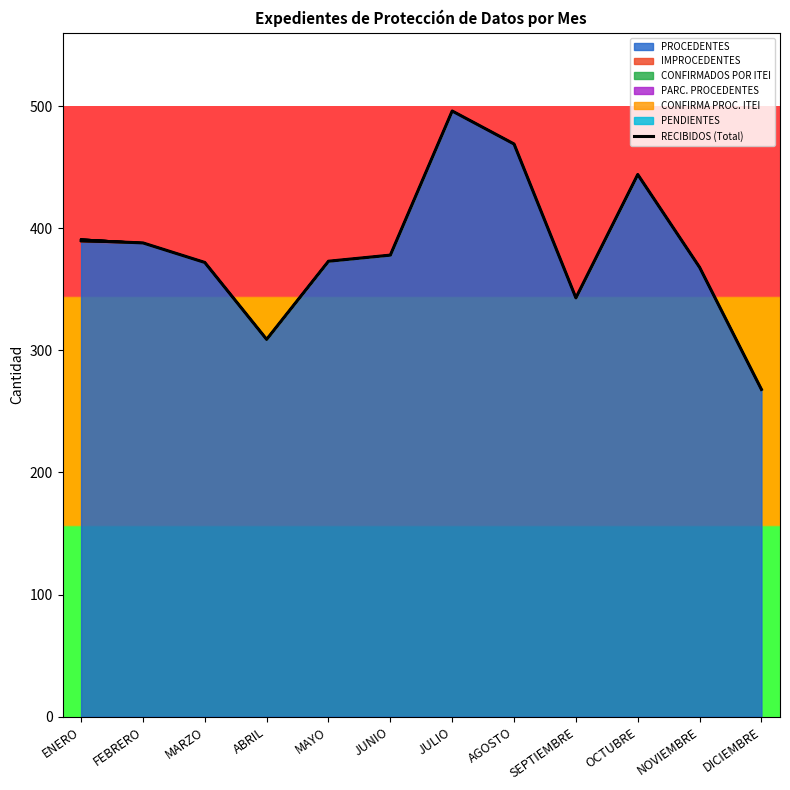

Rank the categories by value from lowest to highest.

DICIEMBRE, ABRIL, SEPTIEMBRE, NOVIEMBRE, MARZO, MAYO, JUNIO, FEBRERO, ENERO, OCTUBRE, AGOSTO, JULIO